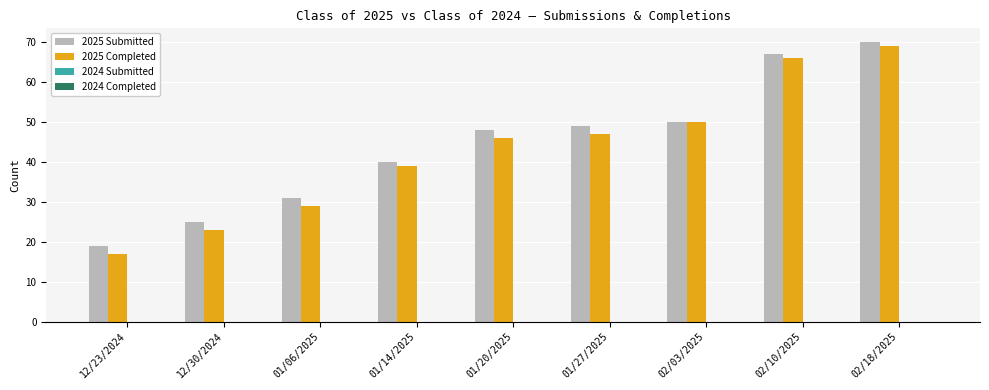

Where is 2025 Completed nearest to the value 43?

01/20/2025